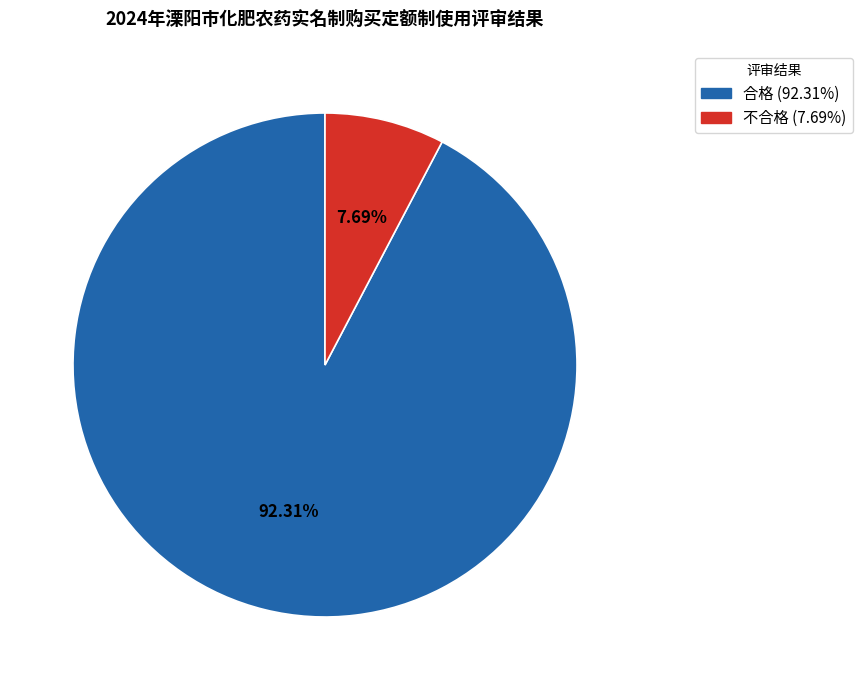

Which slice is the smallest?

不合格